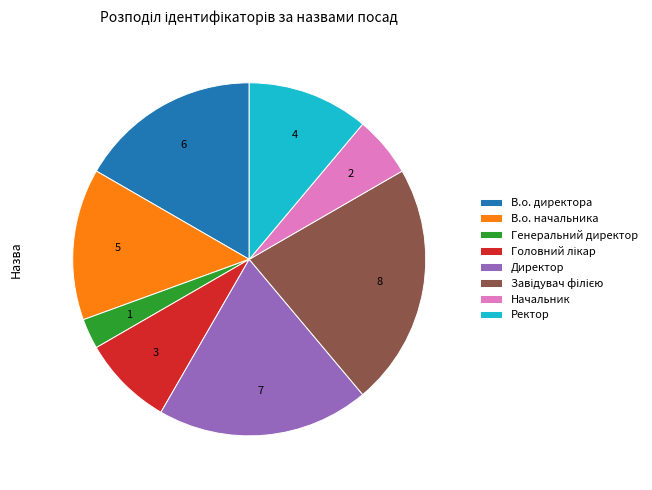

Is there any slice that represents more than half of the pie?

No